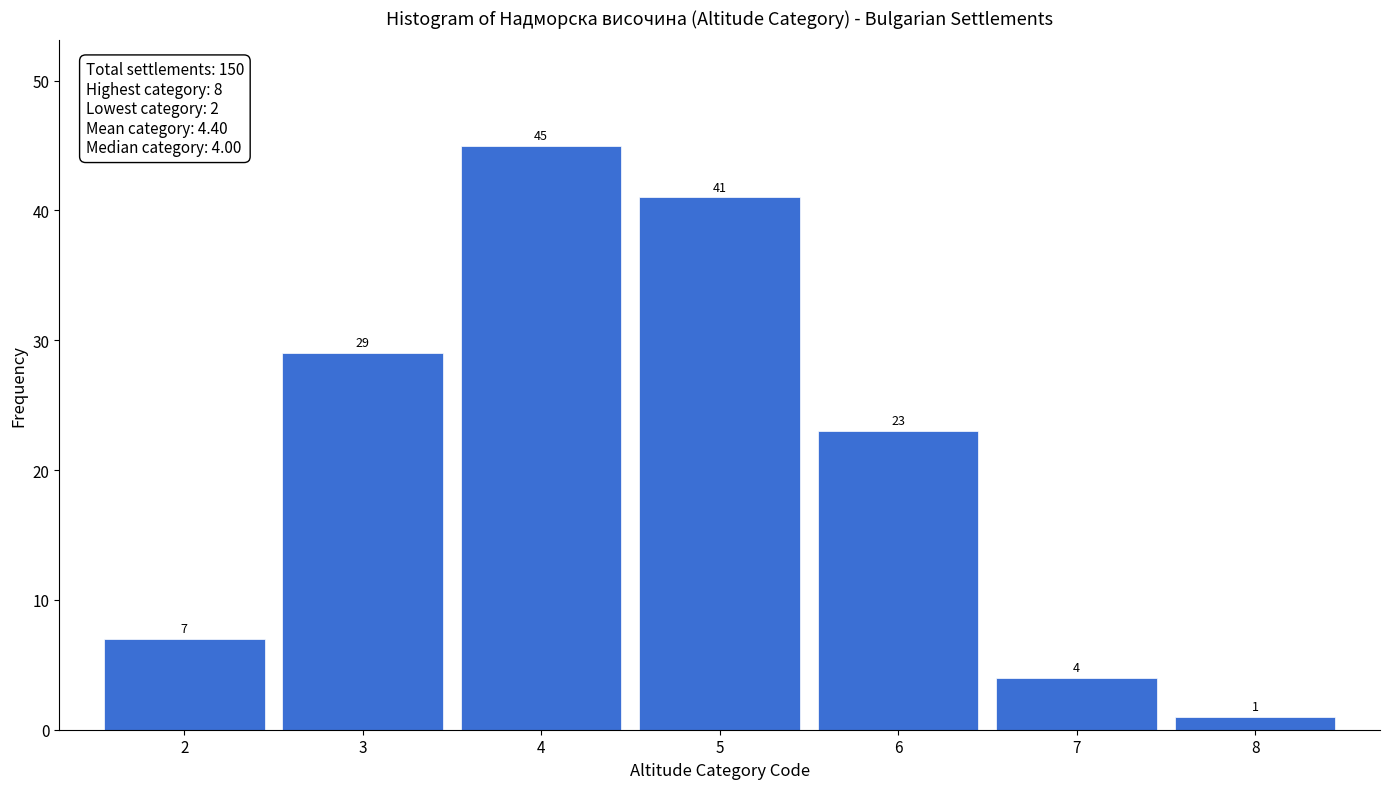

Reading right to left, transcribe all the data shown in this chart.

8=1	7=4	6=23	5=41	4=45	3=29	2=7